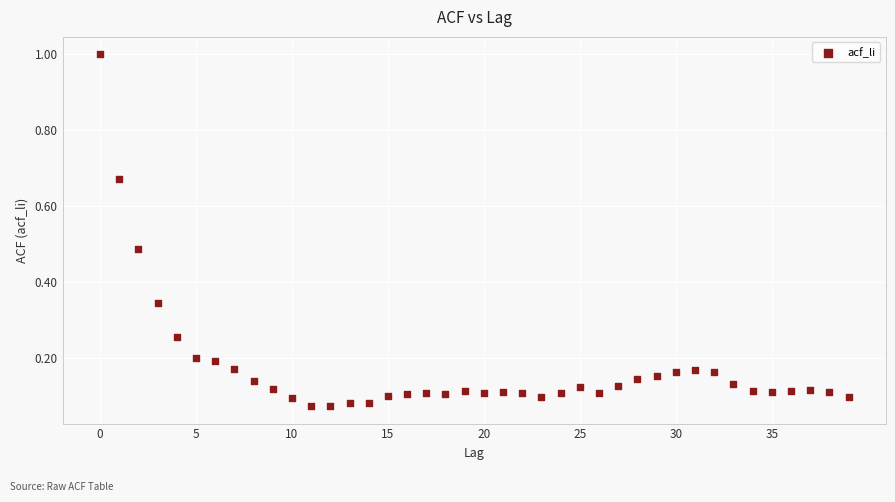

What is the range of Y values (max minus min)?

0.9